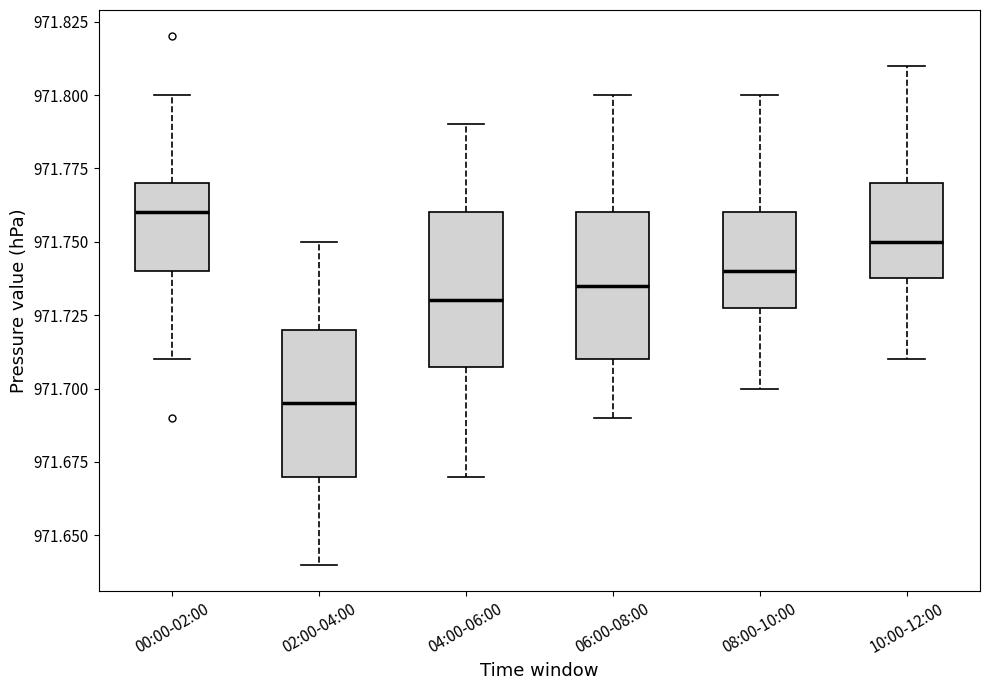

Reading left to right, transcribe this box plot: for each box, give where its median line is, the range the box spans, and where its two whiskers end, as read against the y-axis. The values are not printed on the chart, so give them approximately, as read against the axis.

00:00-02:00: median 971.760, box 971.740 to 971.770, whiskers 971.710 to 971.800
02:00-04:00: median 971.695, box 971.670 to 971.720, whiskers 971.640 to 971.750
04:00-06:00: median 971.730, box 971.710 to 971.760, whiskers 971.670 to 971.790
06:00-08:00: median 971.735, box 971.710 to 971.760, whiskers 971.690 to 971.800
08:00-10:00: median 971.740, box 971.730 to 971.760, whiskers 971.700 to 971.800
10:00-12:00: median 971.750, box 971.740 to 971.770, whiskers 971.710 to 971.810